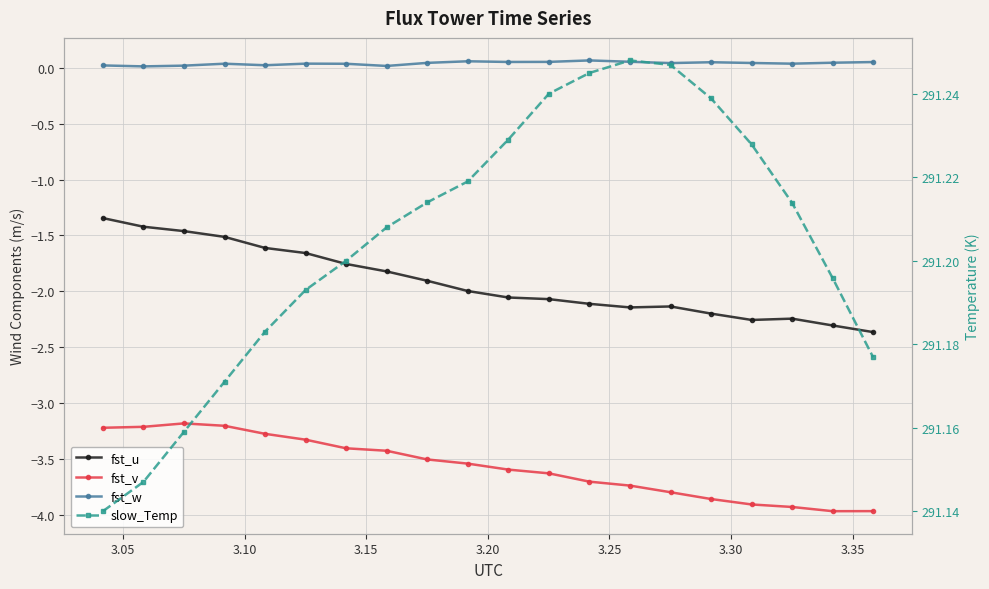

Is this an area chart (filled region under the line)?

No